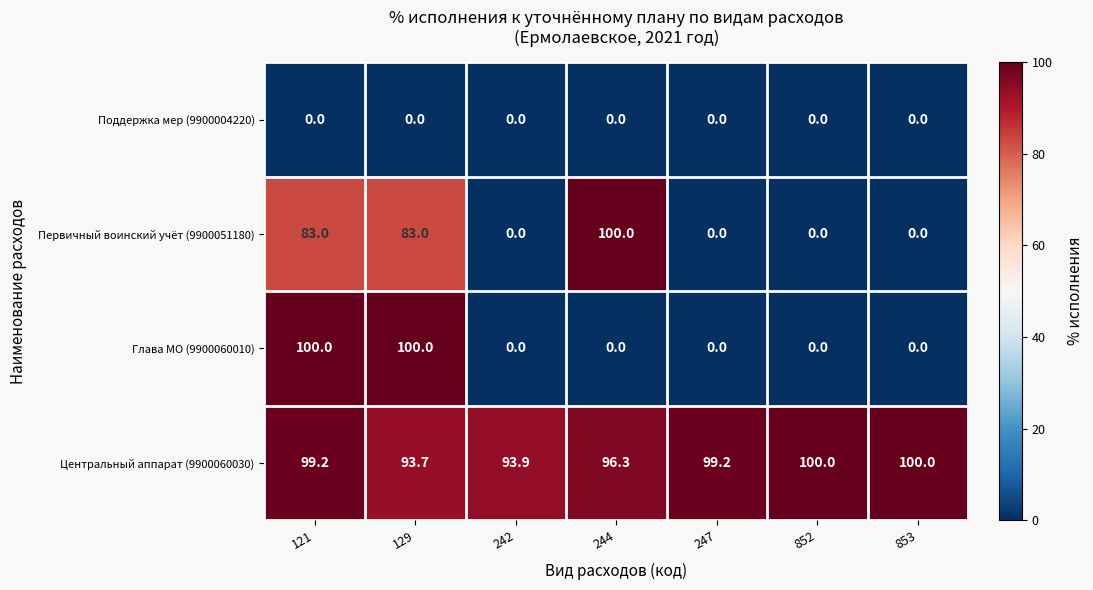

Count the number of categories in the chart.

7